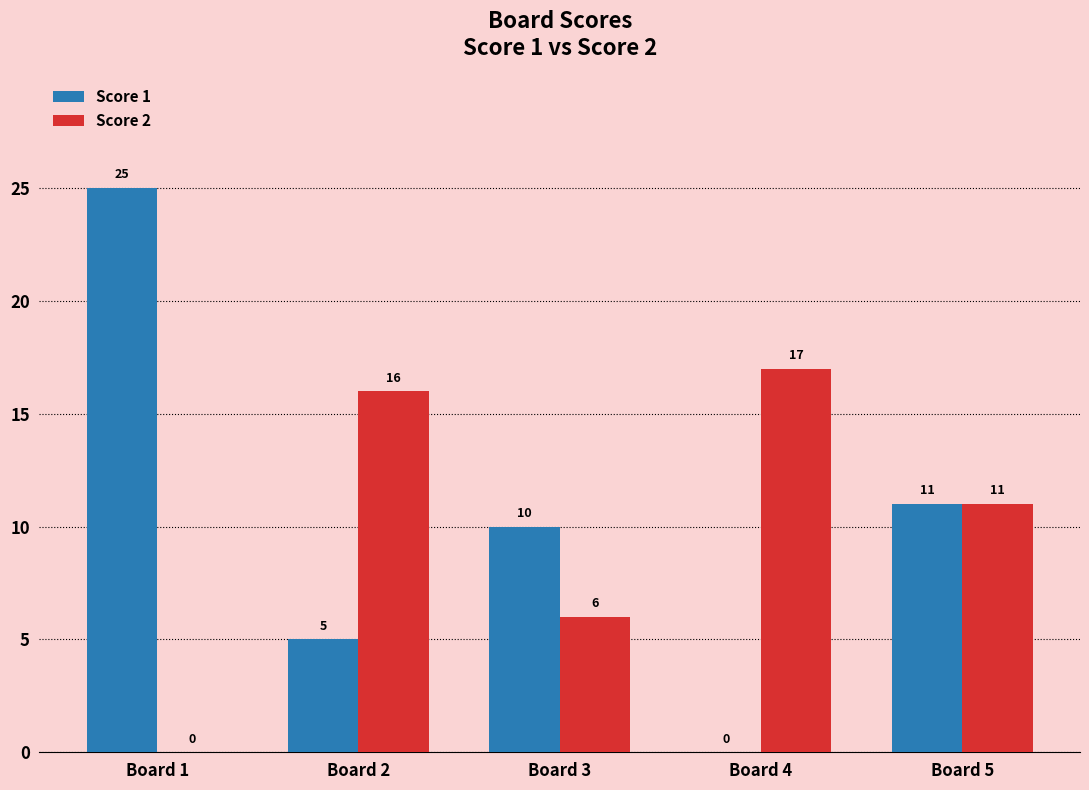

Between Board 2 and Board 5, which series saw the biggest shift?

Score 1